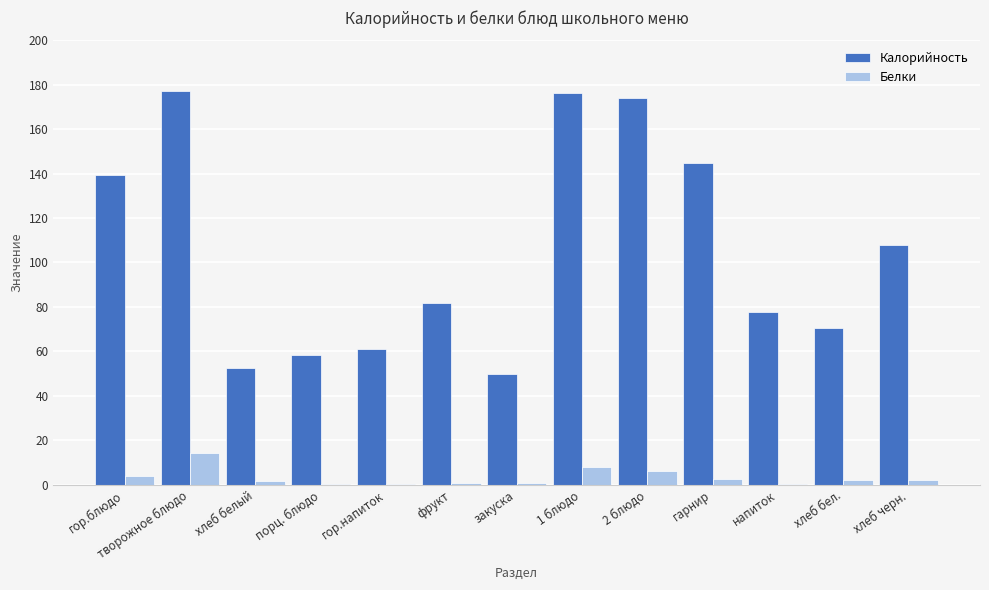

Does the chart contain stacked bars?

No